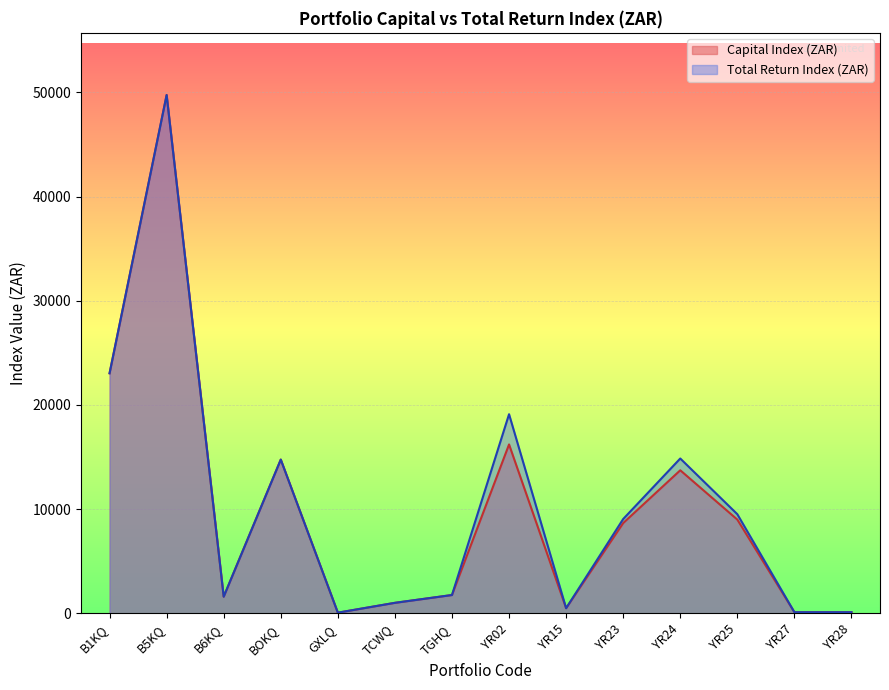

Which series changed the most between GXLQ and YR23?

Total Return Index (ZAR)